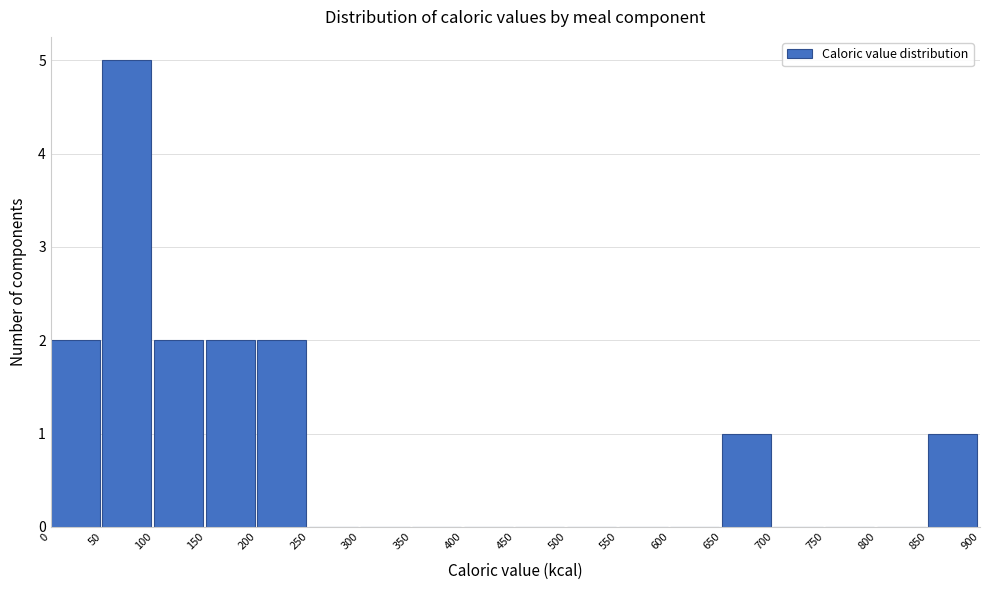

Reading left to right, transcribe this chart: for each bar, give the range it covers on the x-axis and its height. The values are not printed on the chart, so give them approximately, as read against the axis.

0 to 50: 2
50 to 100: 5
100 to 150: 2
150 to 200: 2
200 to 250: 2
250 to 300: 0
300 to 350: 0
350 to 400: 0
400 to 450: 0
450 to 500: 0
500 to 550: 0
550 to 600: 0
600 to 650: 0
650 to 700: 1
700 to 750: 0
750 to 800: 0
800 to 850: 0
850 to 900: 1